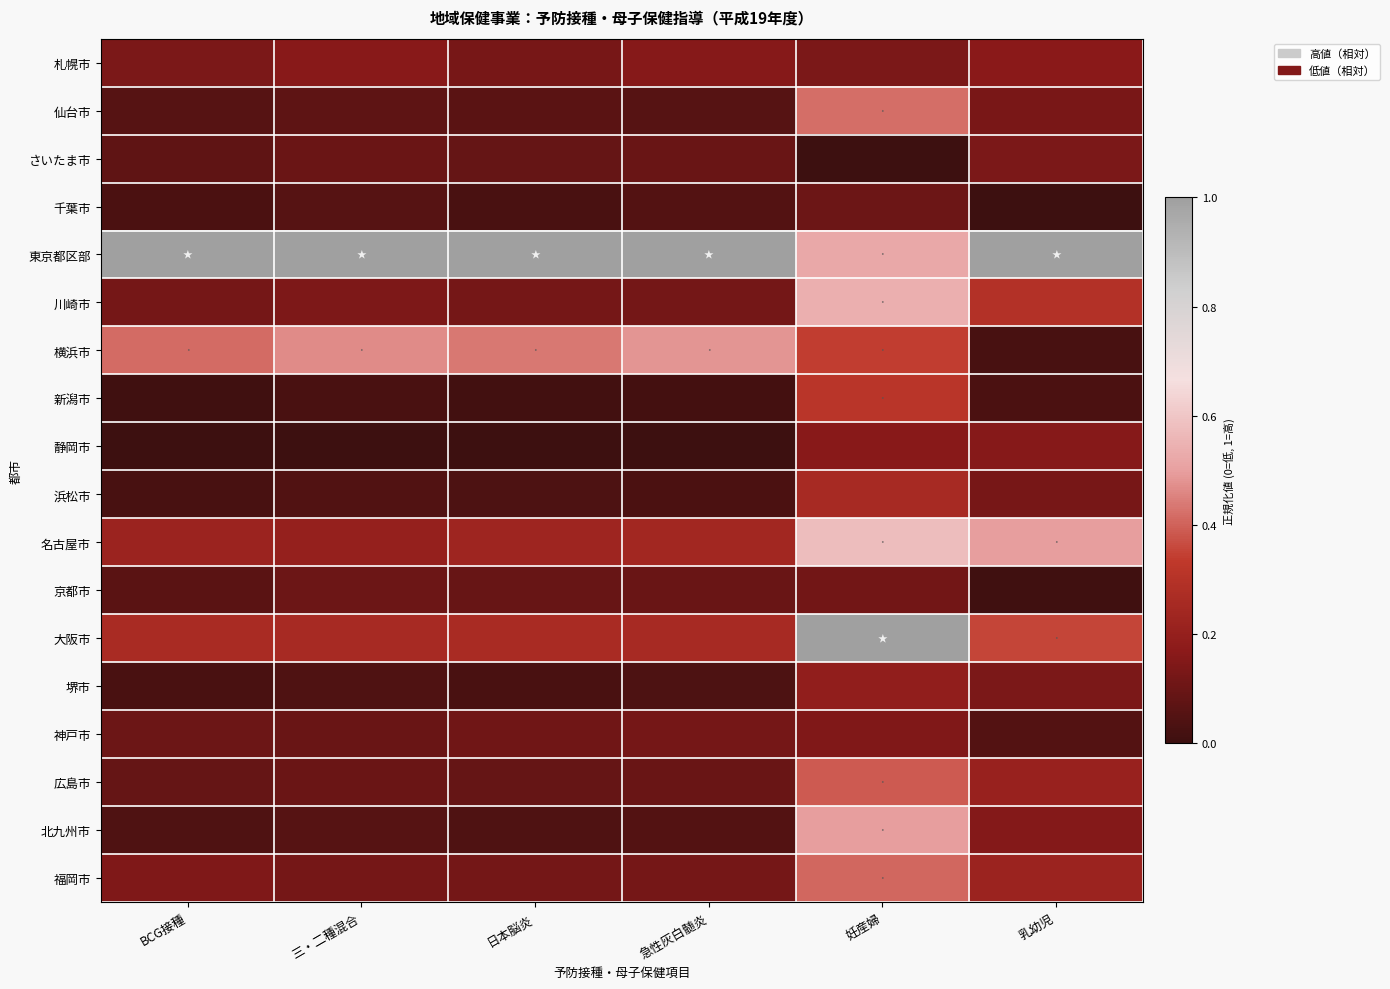

Which has a higher value, BCG接種 or 日本脳炎?

BCG接種